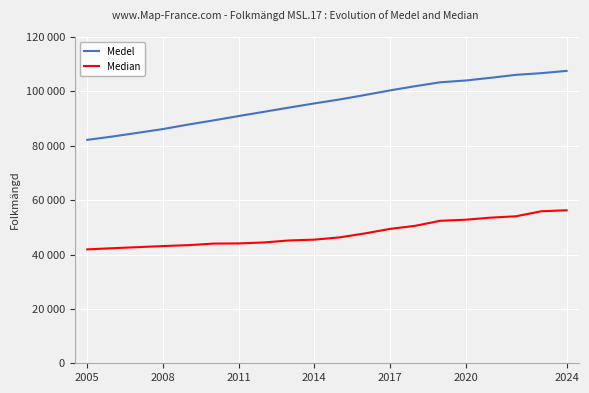

True or false: Medel and Median intersect in this chart.

False